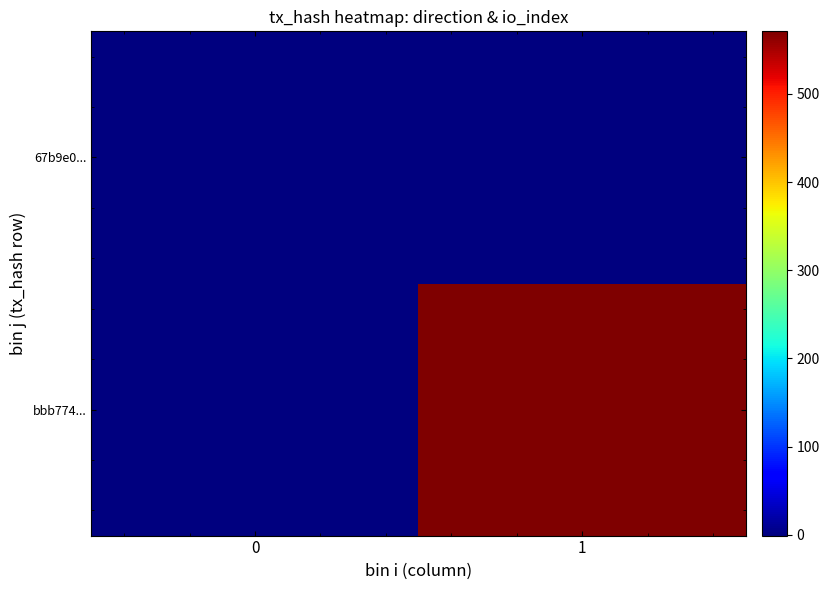

What is the minimum value shown in the chart?

-1